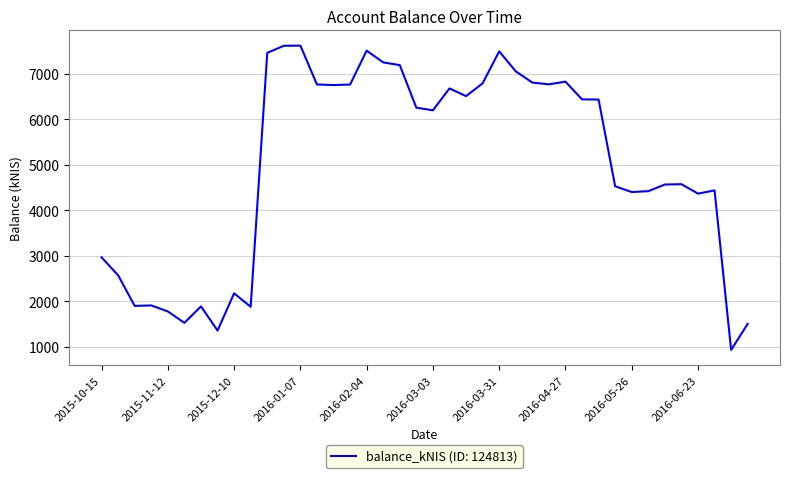

What is the difference between the maximum and minimum values?

6688.5